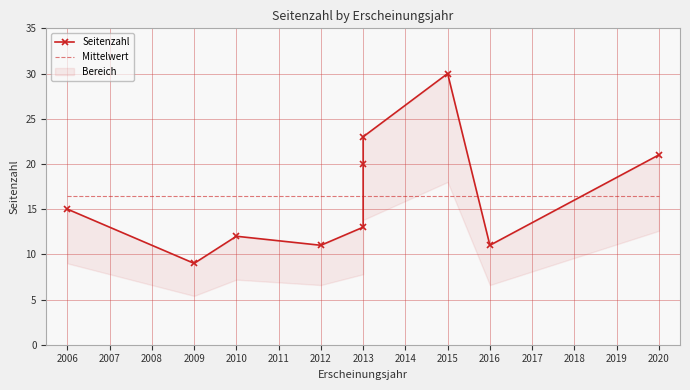

How many intersections are there between Mittelwert and Seitenzahl?

3